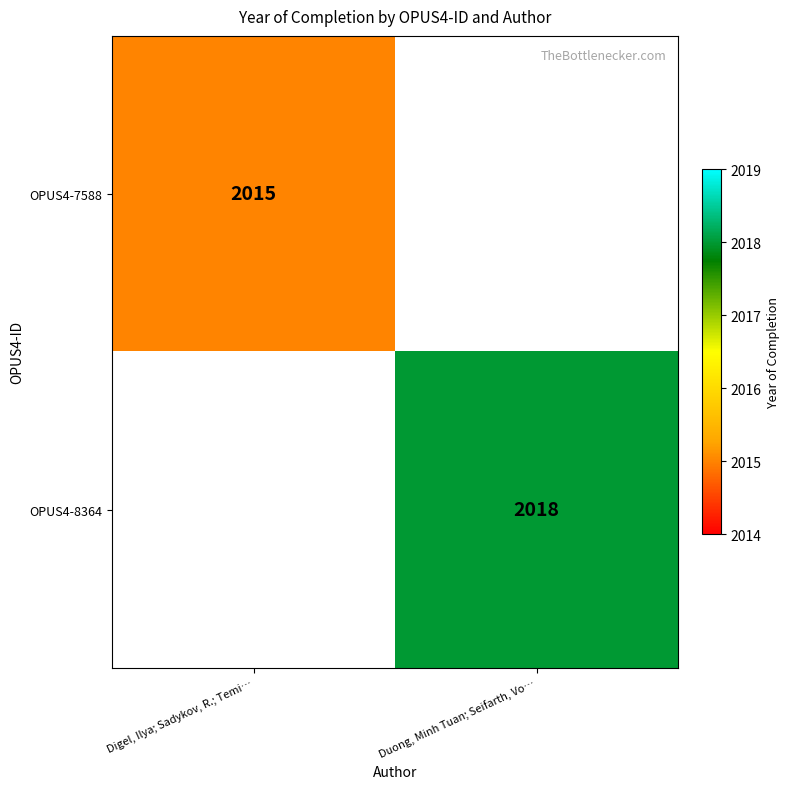

The value of OPUS4-7588 at Digel, Ilya; Sadykov, R.; Temi… is 2015. True or false?

True